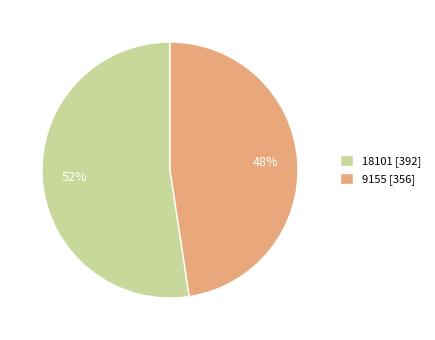

To the nearest percent, what is the average slice percentage?

50%